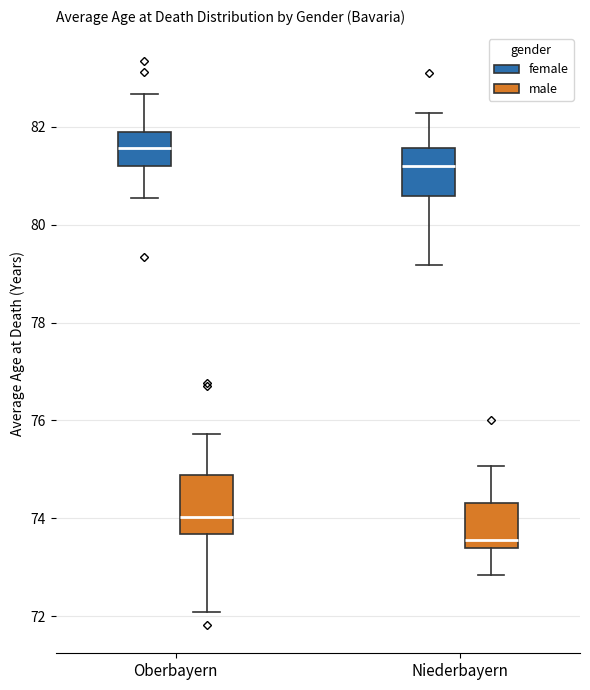

Reading left to right, transcribe this box plot: for each box, give where its median line is, the range the box spans, and where its two whiskers end, as read against the y-axis. The values are not printed on the chart, so give them approximately, as read against the axis.

Oberbayern (female): median 81.6, box 81.2 to 81.8, whiskers 80.6 to 82.6
Oberbayern (male): median 74.0, box 73.6 to 74.8, whiskers 72.0 to 75.8
Niederbayern (female): median 81.2, box 80.6 to 81.6, whiskers 79.2 to 82.2
Niederbayern (male): median 73.6, box 73.4 to 74.4, whiskers 72.8 to 75.0